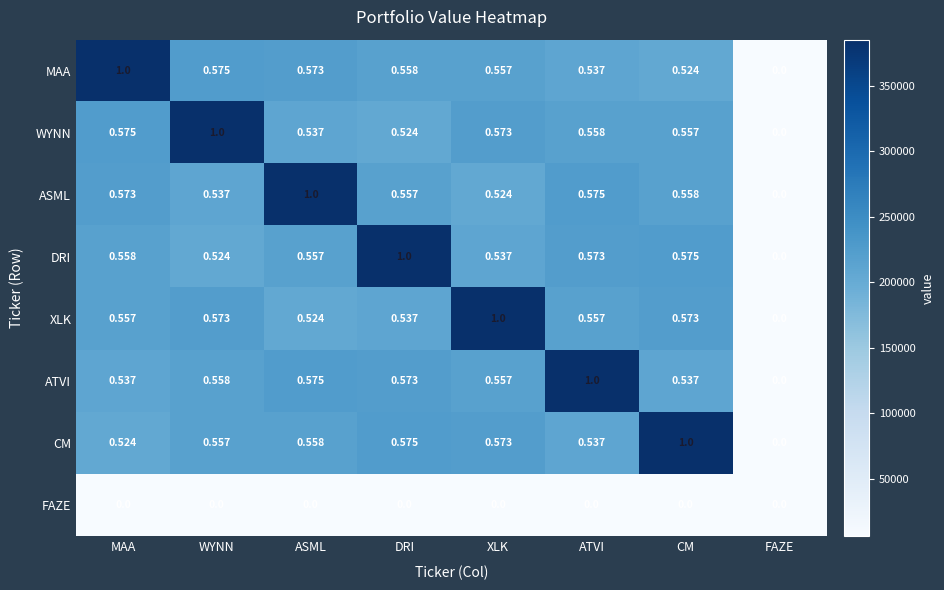

At which label does ASML reach its minimum?

FAZE